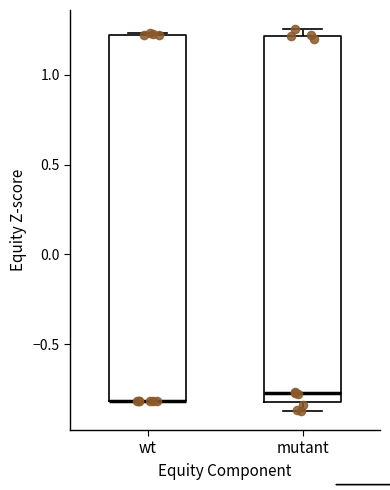

Where does the median line of the box for mutant sit on the y-axis? The values are not printed on the chart, so give them approximately, as read against the axis.

-0.75